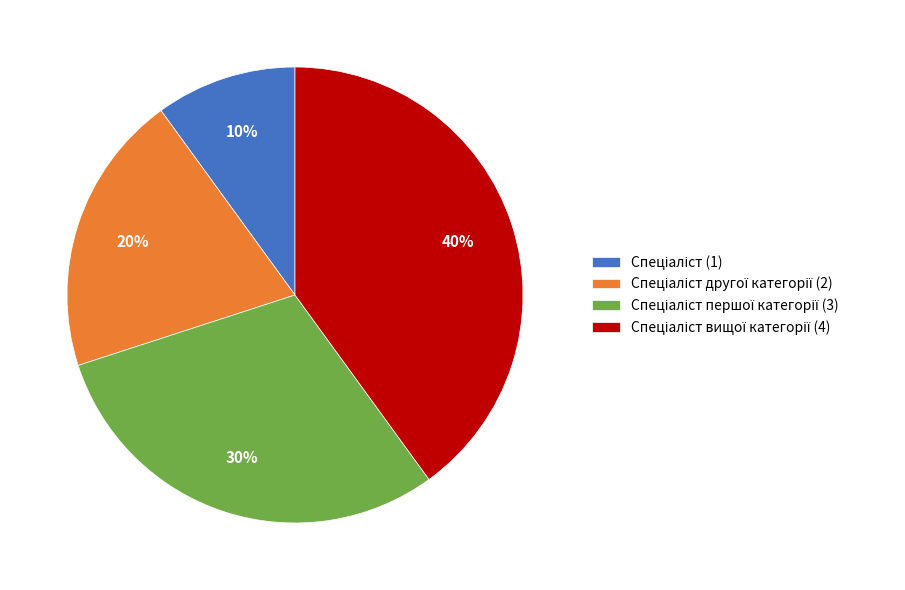

Does any single category account for the majority?

No